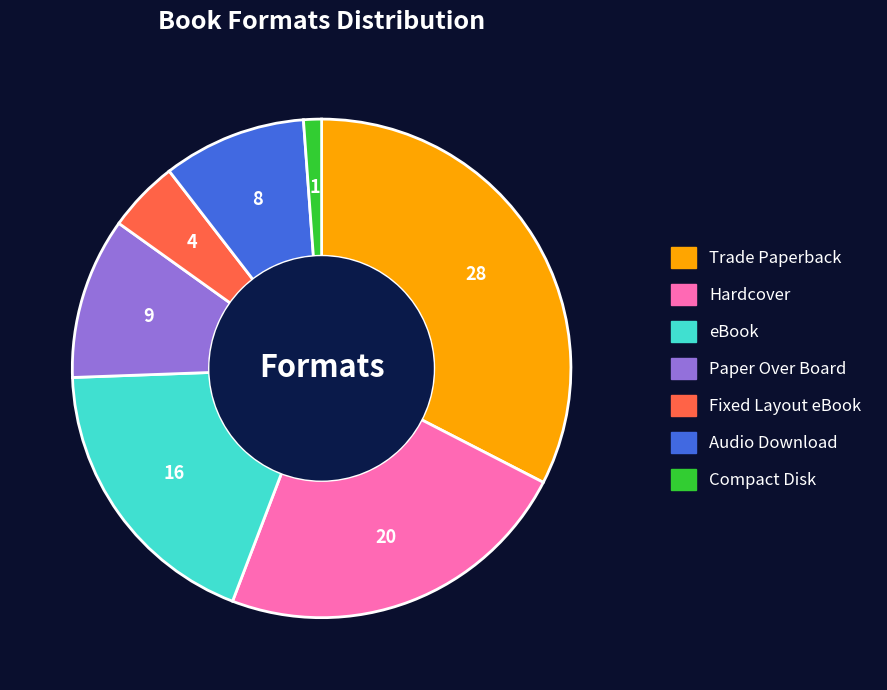

True or false: Trade Paperback accounts for 45% of the total.

False